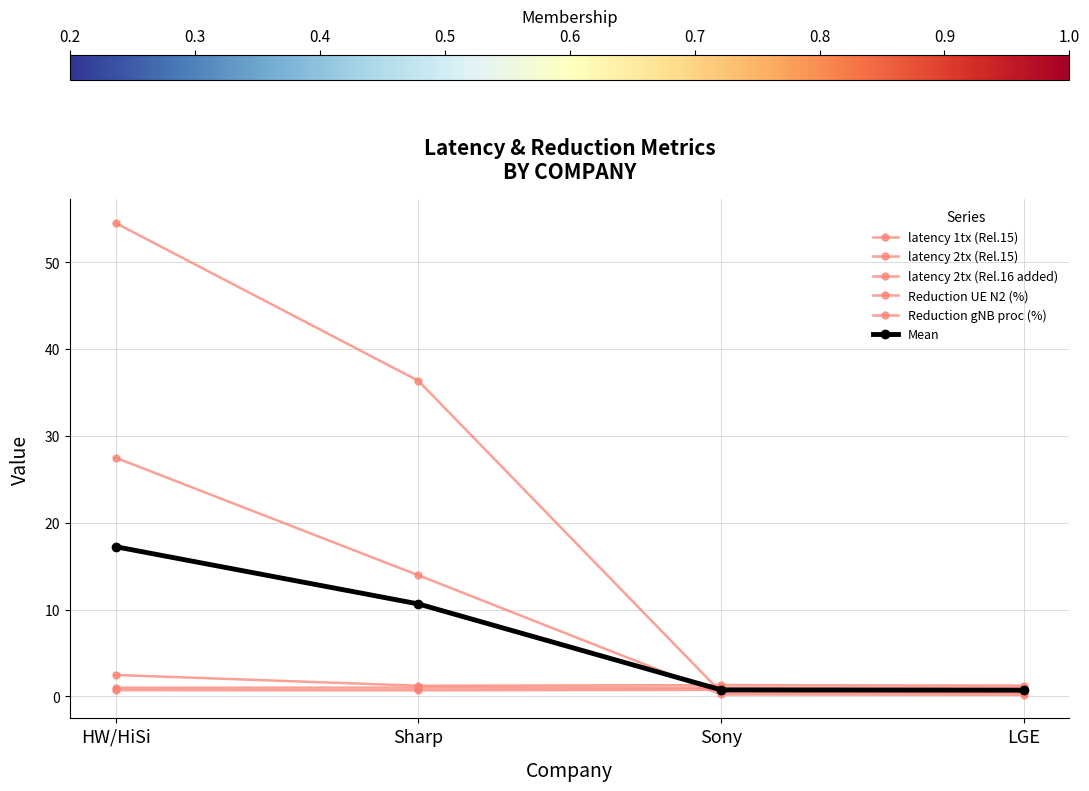

List the labels in order of Reduction gNB proc (%) value, smallest first.

LGE, Sony, Sharp, HW/HiSi